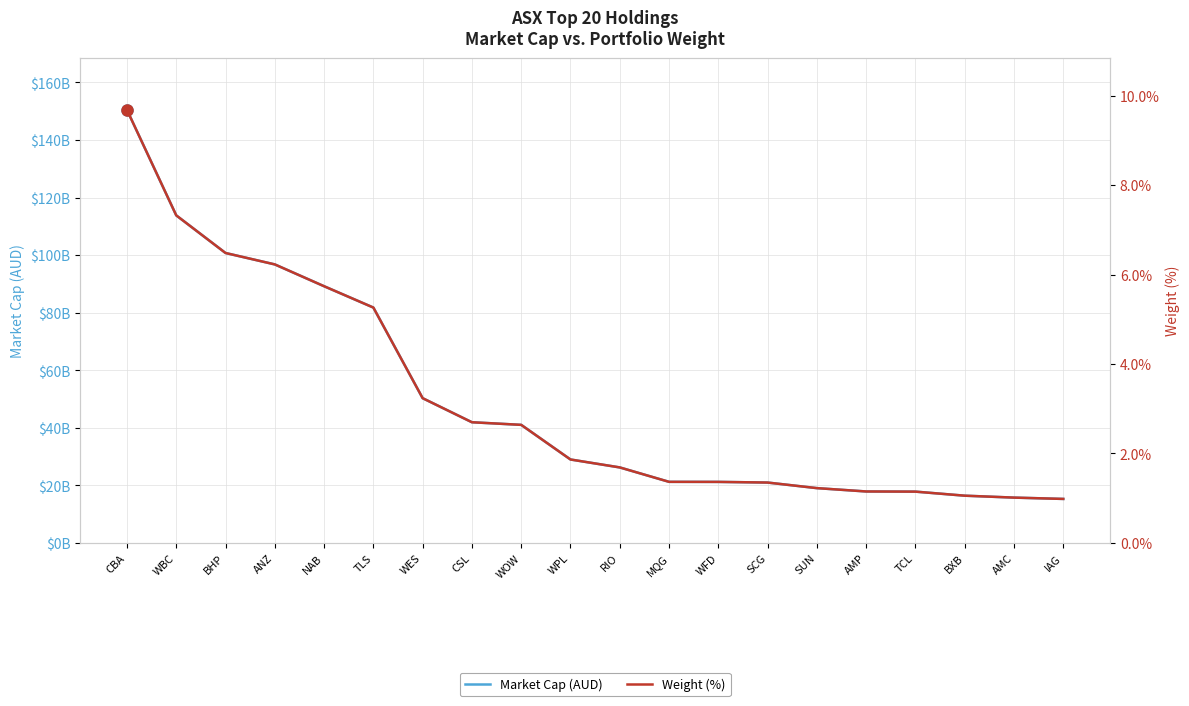

Which series changed the most between WBC and AMP?

Market Cap (AUD)